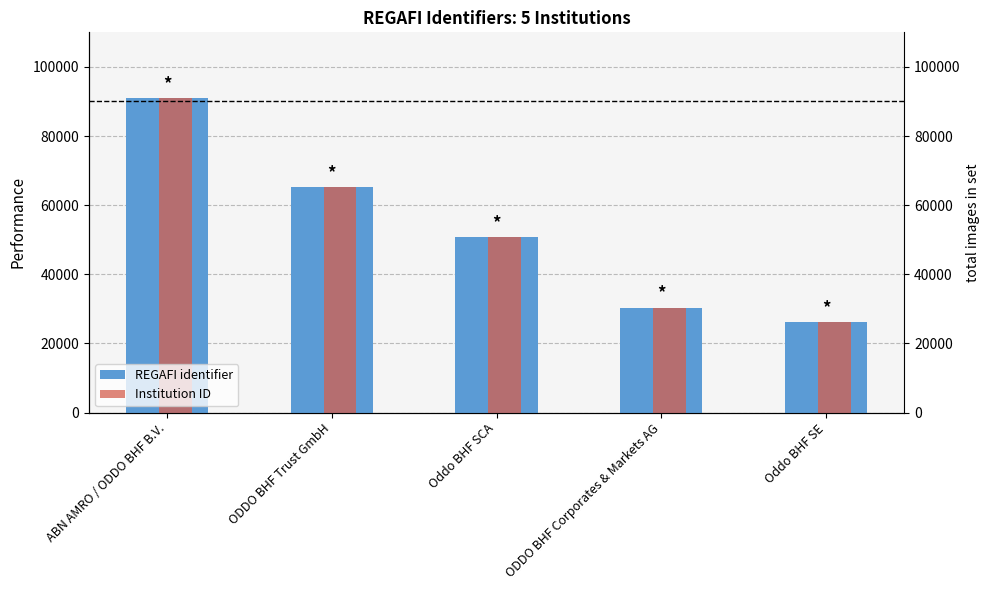

Is it true that REGAFI identifier equals 65122 at ODDO BHF Trust GmbH?

True